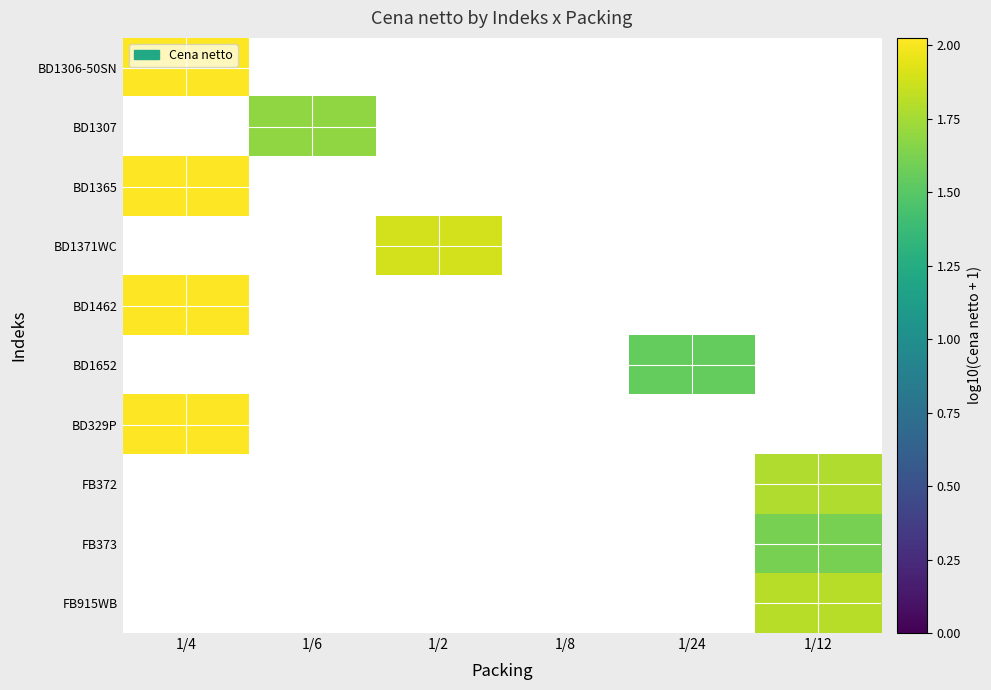

Which category has the lowest value across all series?

1/24